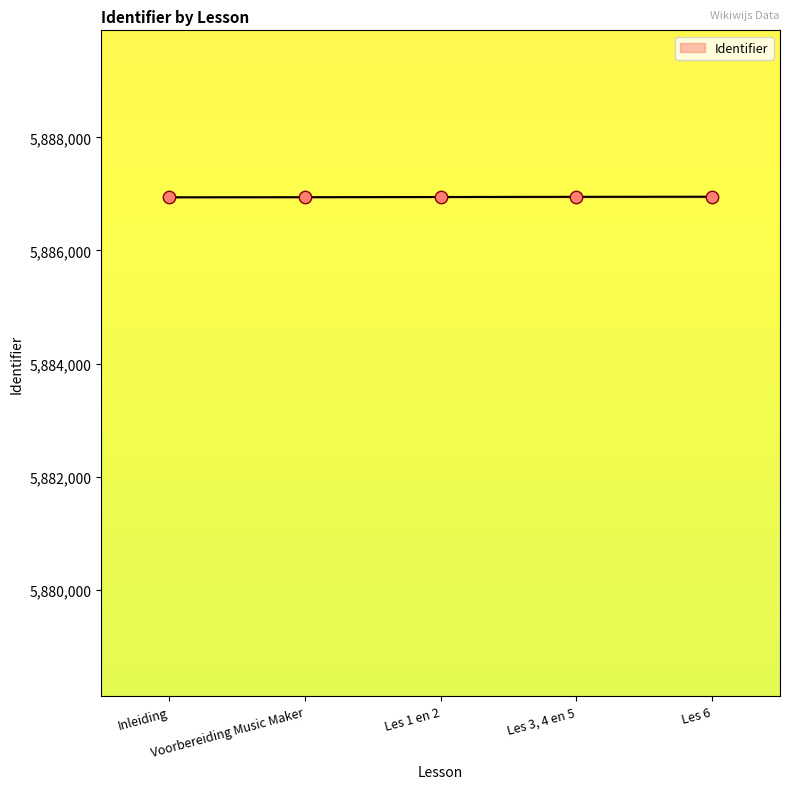

What is the change in value from Voorbereiding Music Maker to Les 1 en 2?

+3